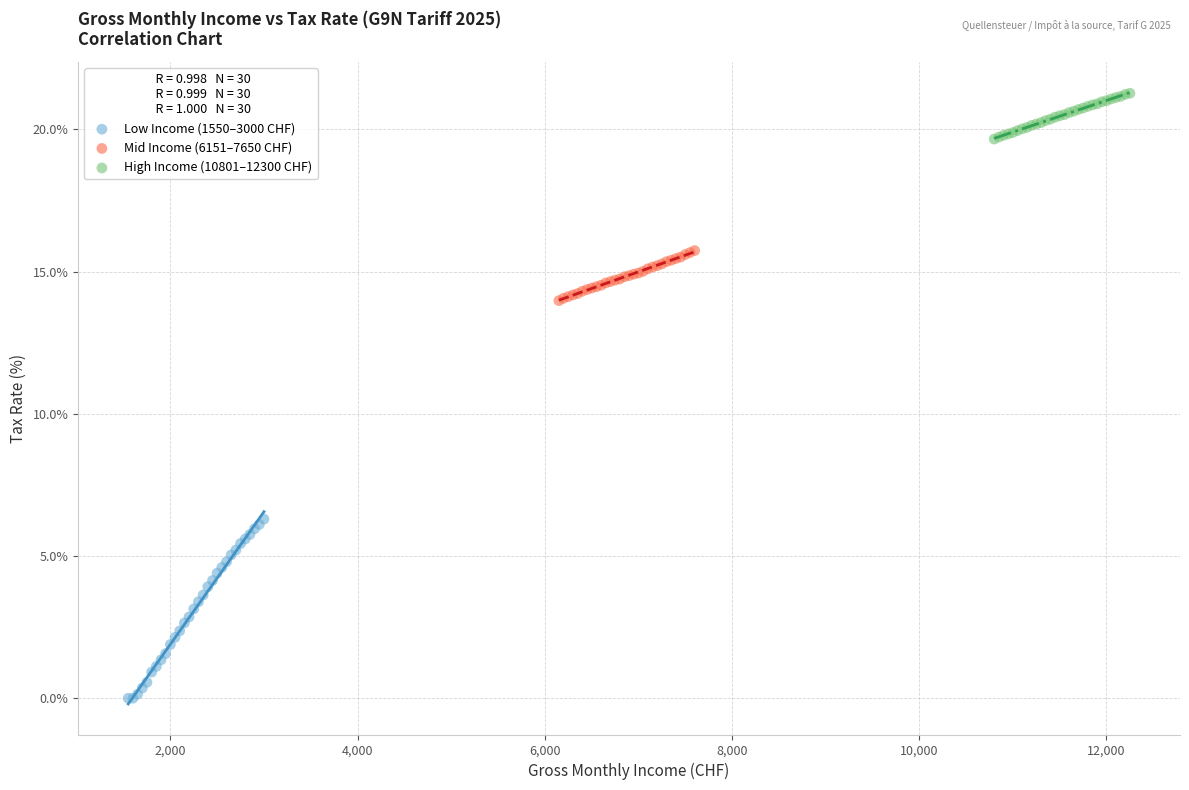

Which series contains the highest Y value?

High Income (10801–12300 CHF)